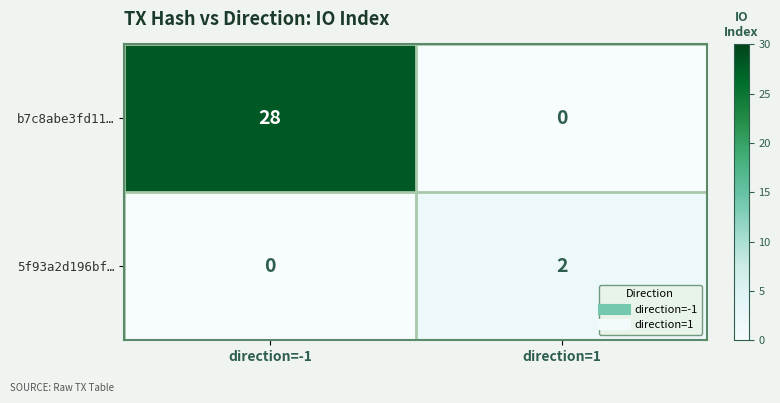

Rank the series at direction=-1 from highest to lowest value.

b7c8abe3fd11…, 5f93a2d196bf…